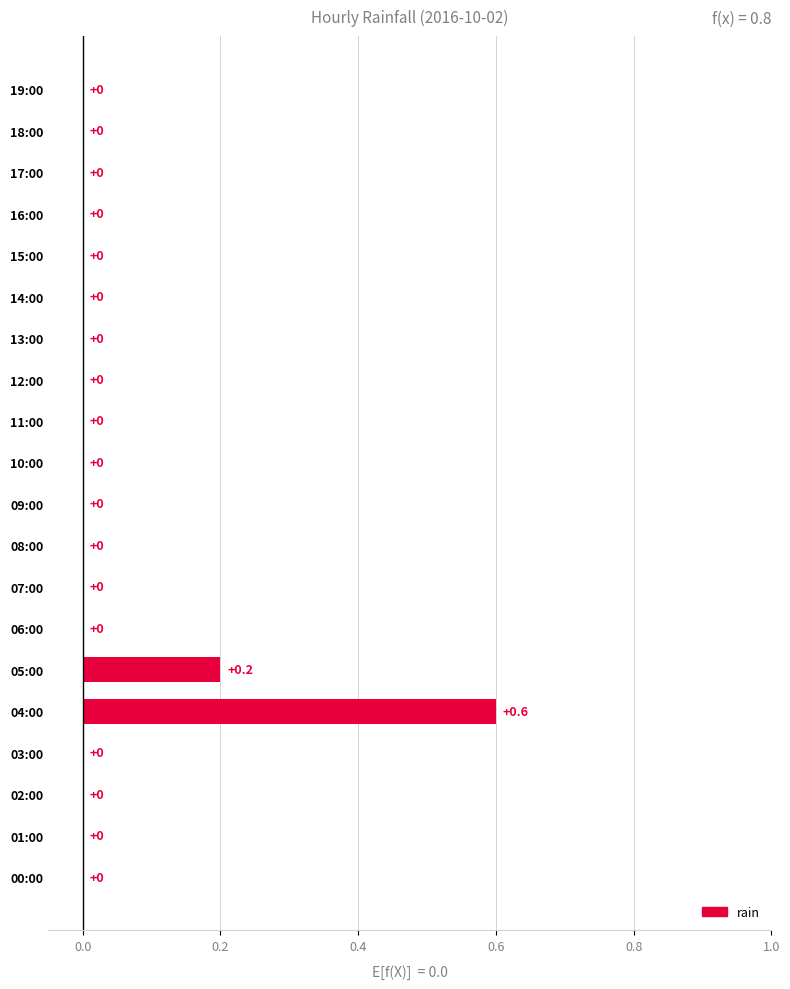

How many values are between 0 and 1?

20